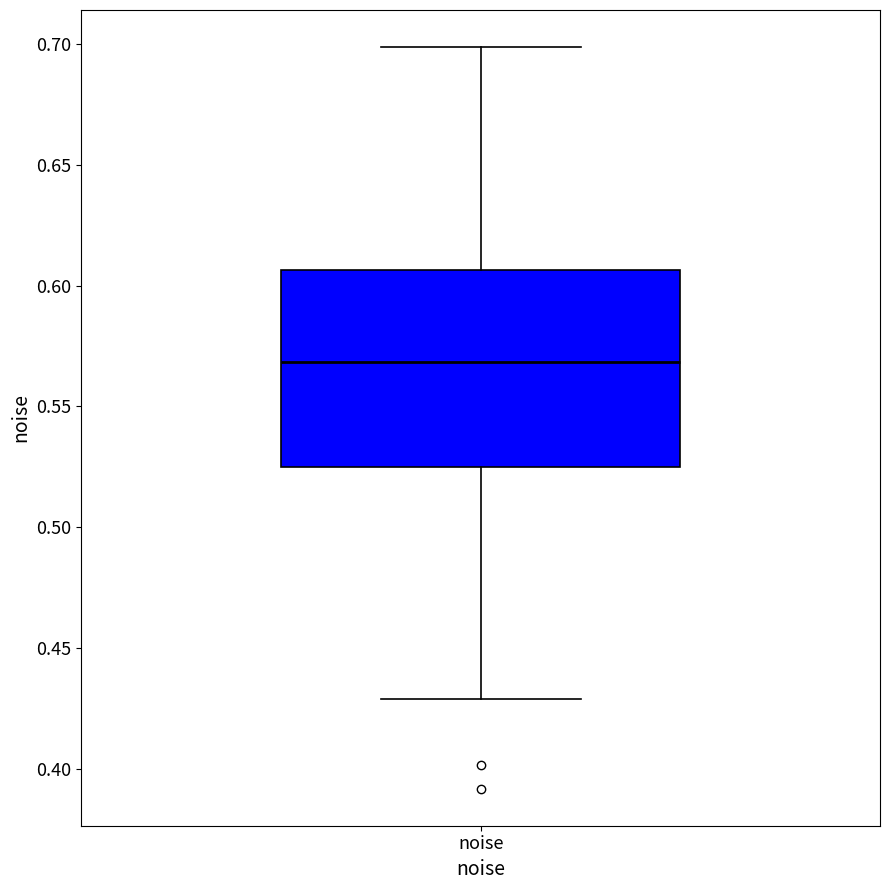

Transcribe this box plot: give where the median line is, the range the box spans, and where the two whiskers end, as read against the y-axis. The values are not printed on the chart, so give them approximately, as read against the axis.

median 0.570, box 0.525 to 0.605, whiskers 0.430 to 0.700